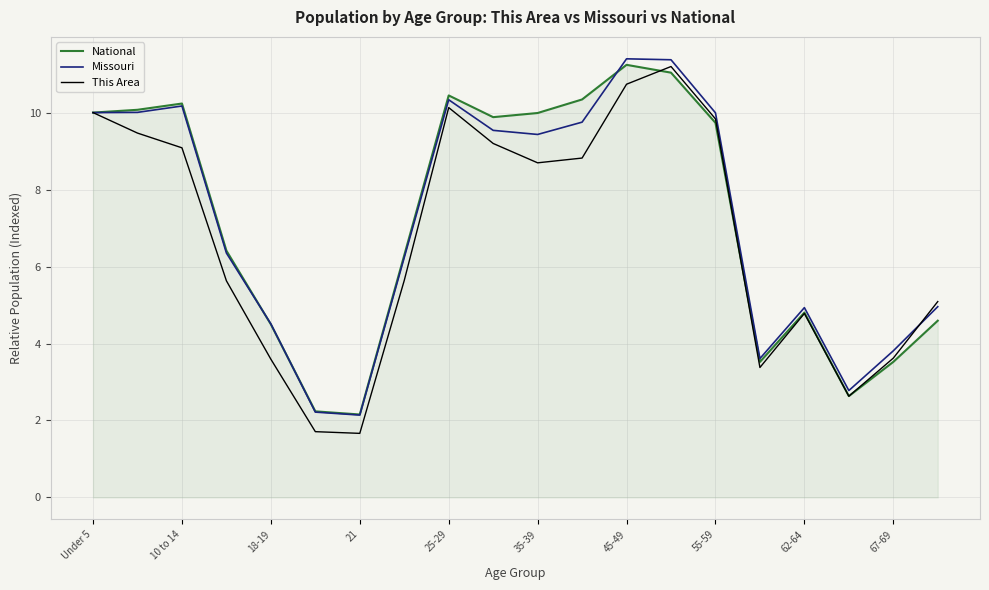

What is the maximum value for National?

11.2